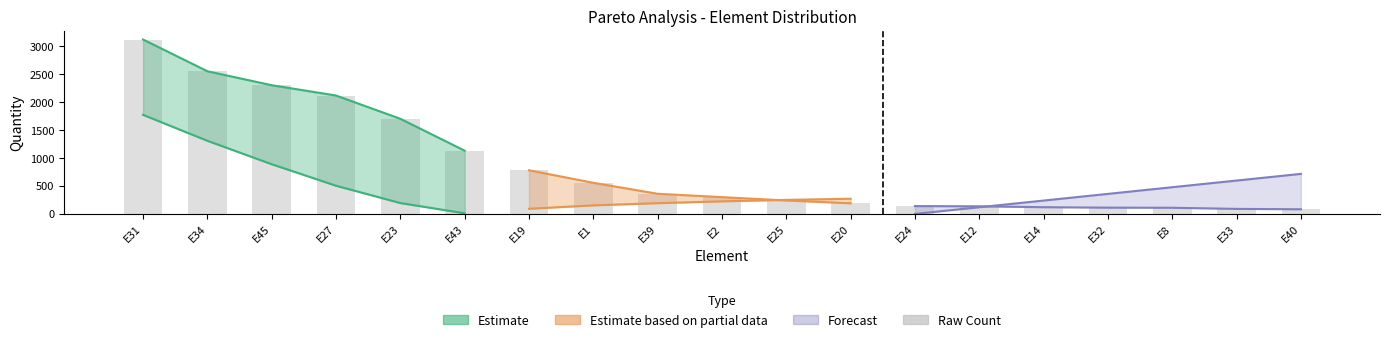

What is the sum of all values?

16130